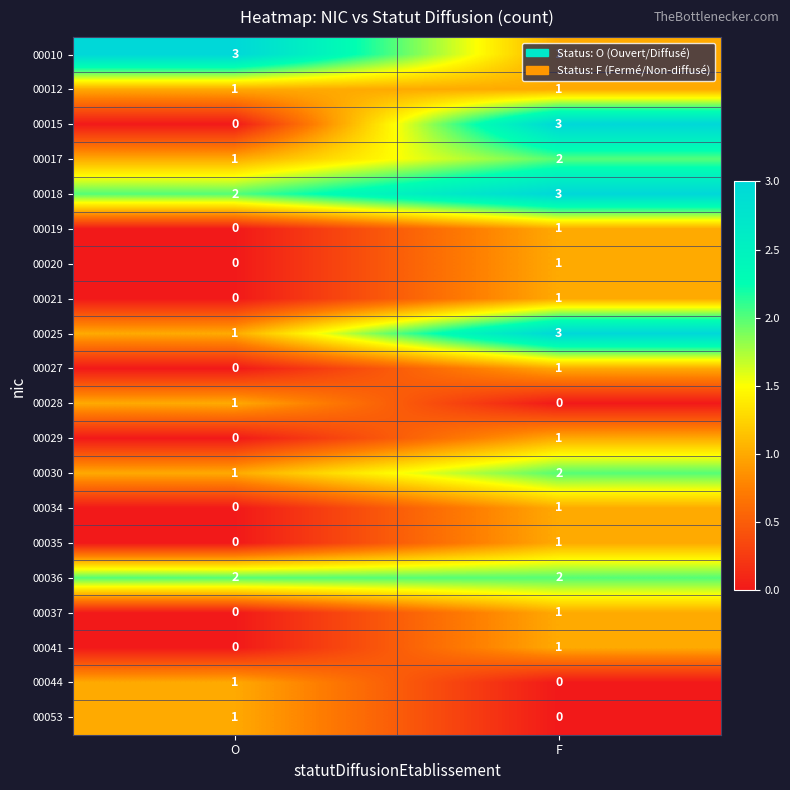

At which label is 00053 closest to 0?

F